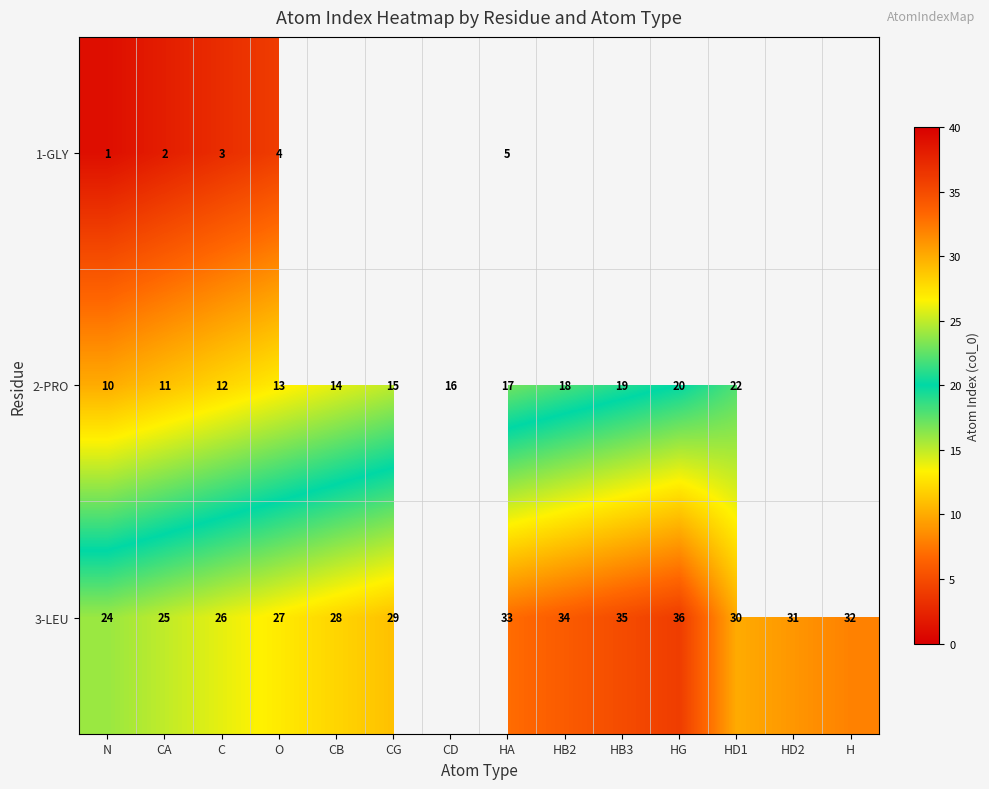

Which category has the highest value across all series?

HG